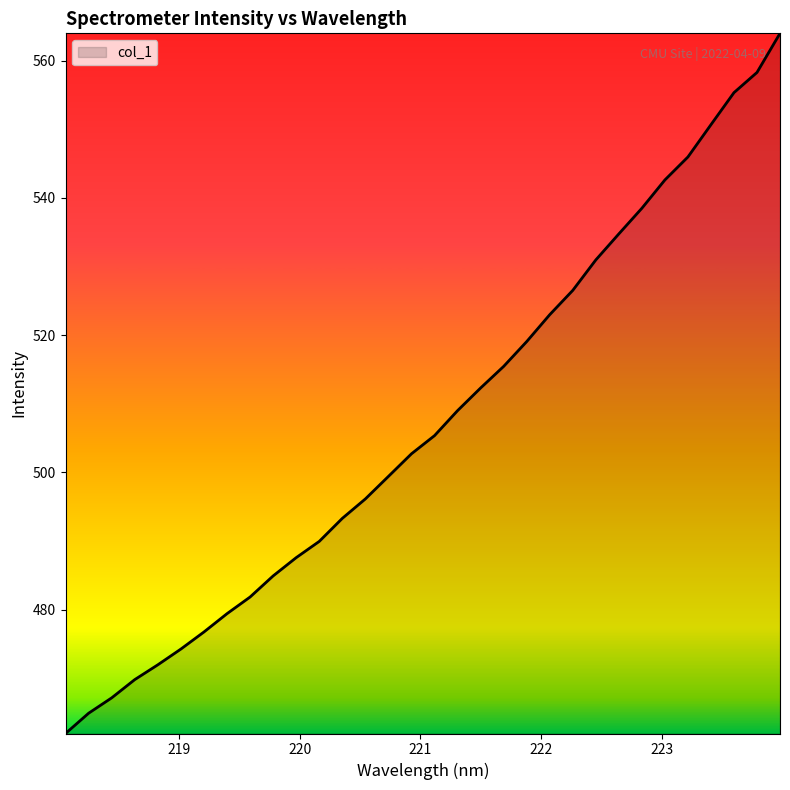

What is the difference between the maximum and minimum values?

102.1